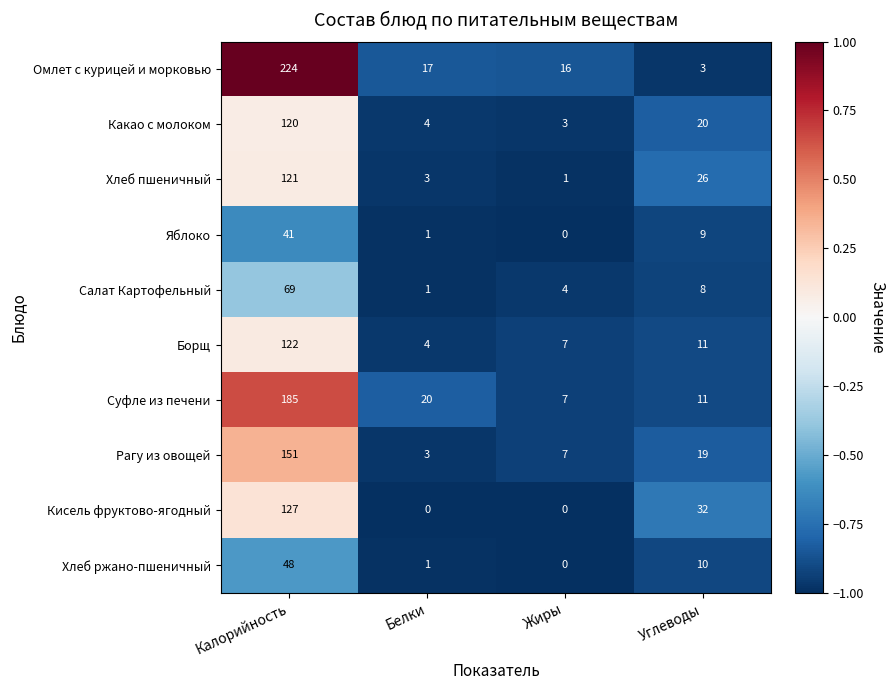

What is the sum of the Салат Картофельный values at Углеводы and Белки?

9